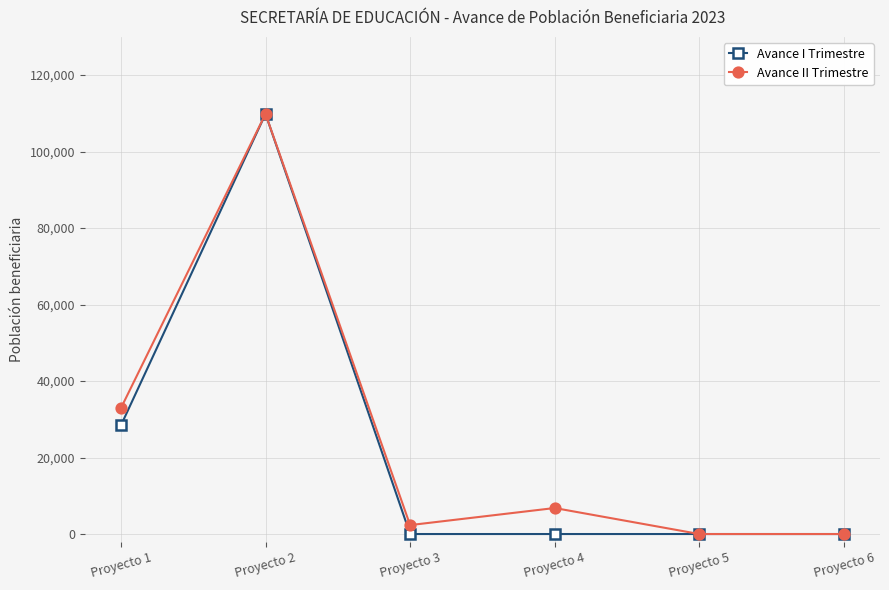

At which category is the sum across all series the highest?

Proyecto 2